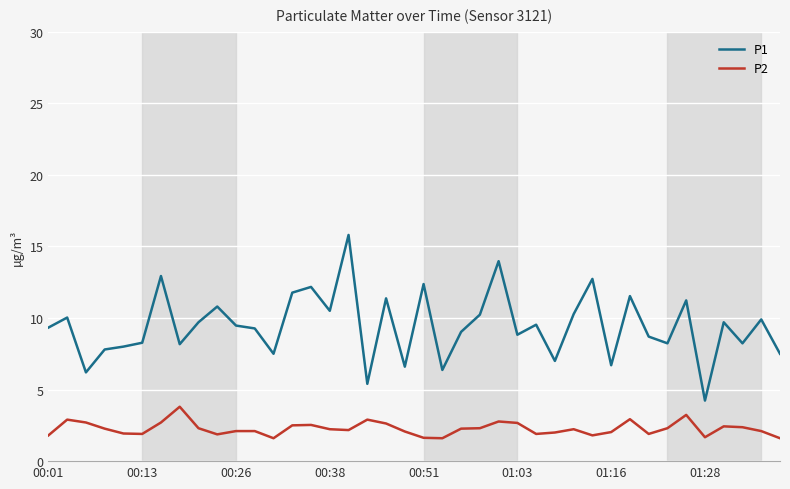

What is the maximum value shown in the chart?

15.8